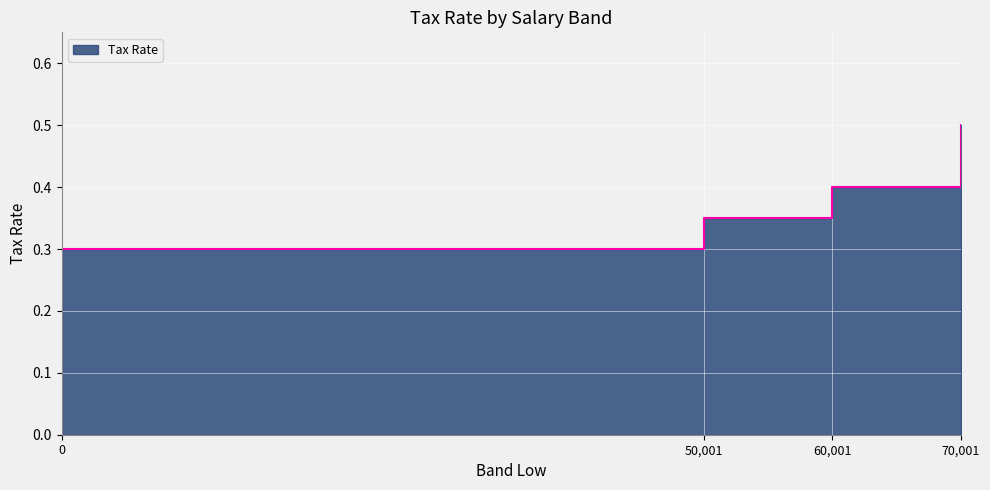

Reading left to right, list all the values displayed in this chart.

0.3	0.3	0.4	0.5